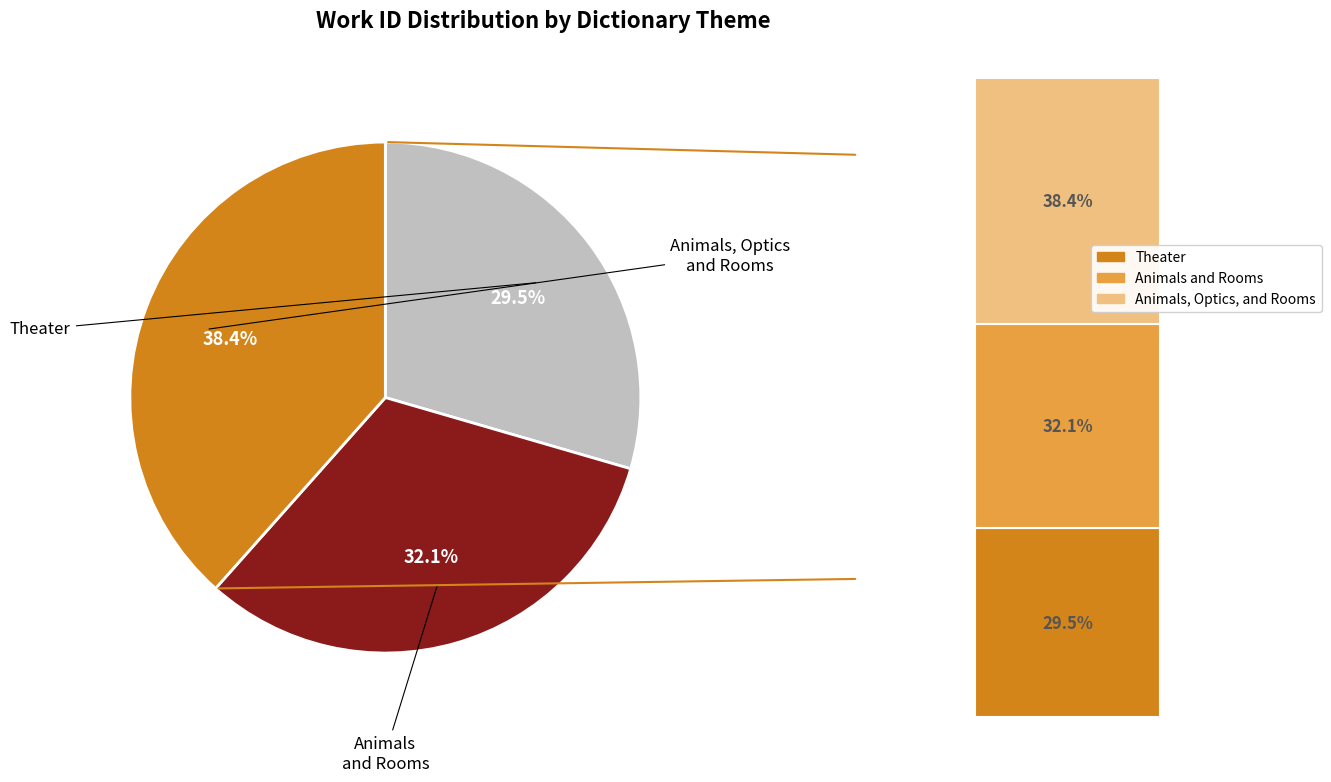

What is the largest slice in the pie chart?

Animals, Optics, and Rooms